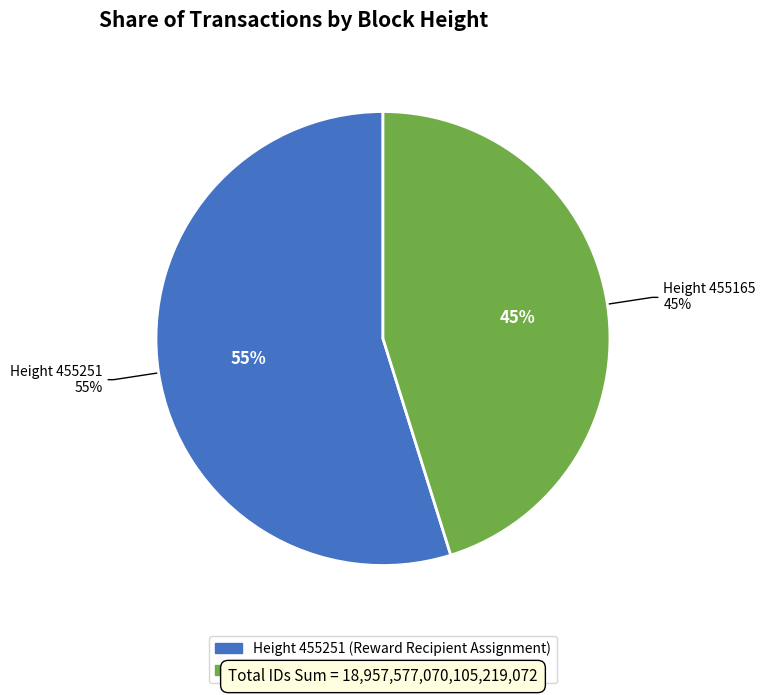

How many slices are in this pie chart?

2